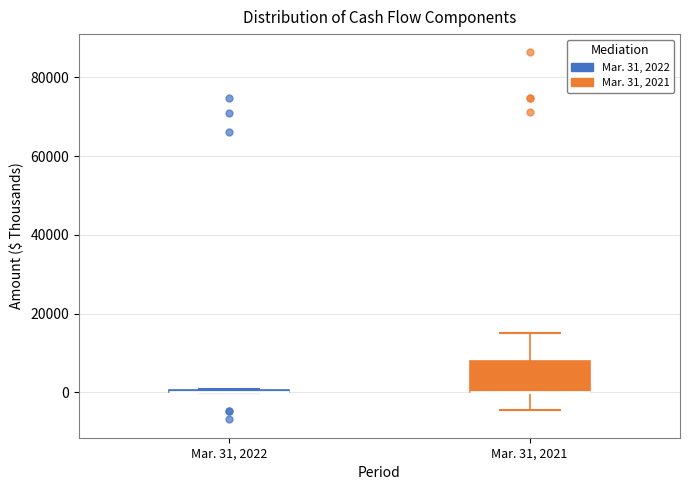

Reading left to right, transcribe this box plot: for each box, give where its median line is, the range the box spans, and where its two whiskers end, as read against the y-axis. The values are not printed on the chart, so give them approximately, as read against the axis.

Mar. 31, 2022: box collapsed to a line at 0, whiskers 0 to 0
Mar. 31, 2021: median 0 (drawn on the box's lower edge), box 0 to 8000, whiskers -4000 to 16000